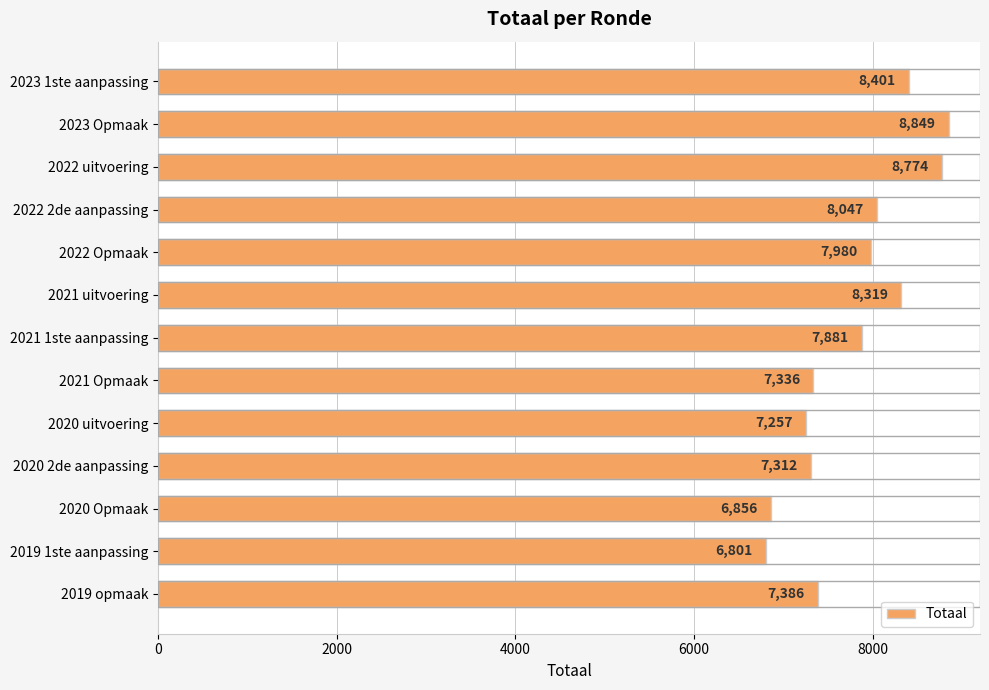

What is the value of the 7th bar from the top?

7881